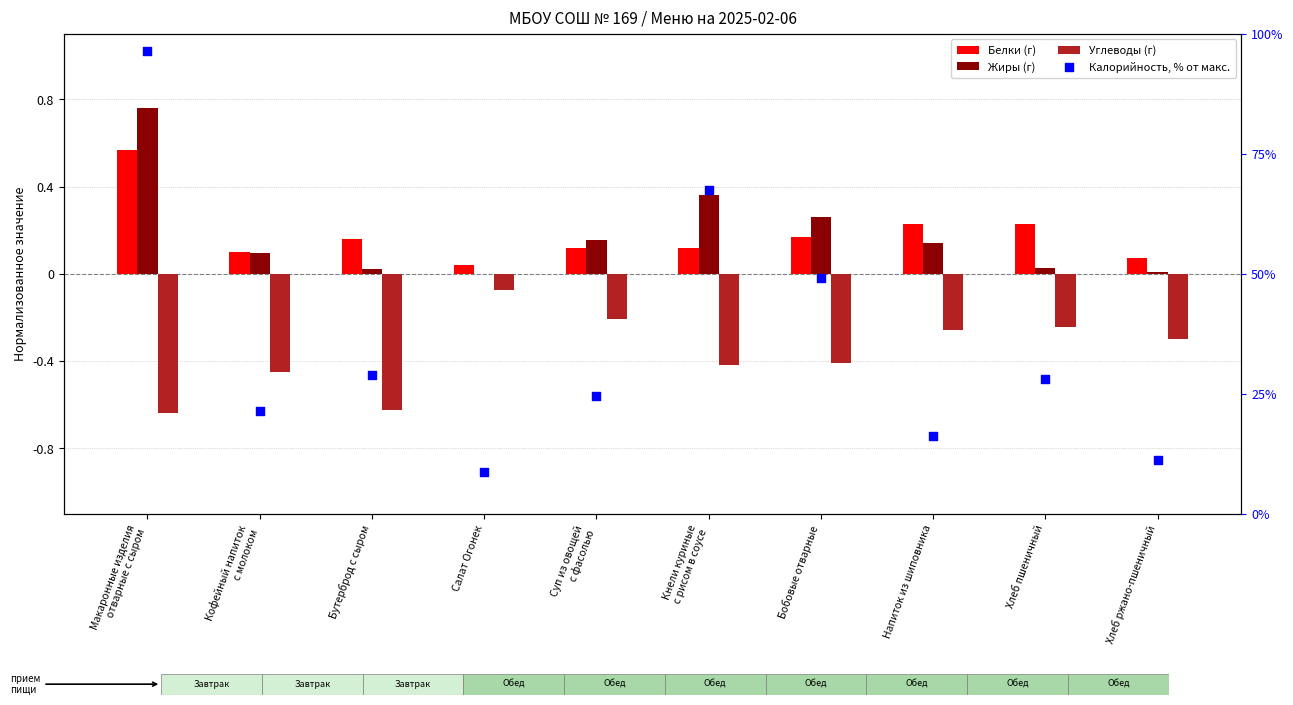

What are all the series names shown in the legend?

Белки (г), Жиры (г), Углеводы (г), Калорийность, % от макс.